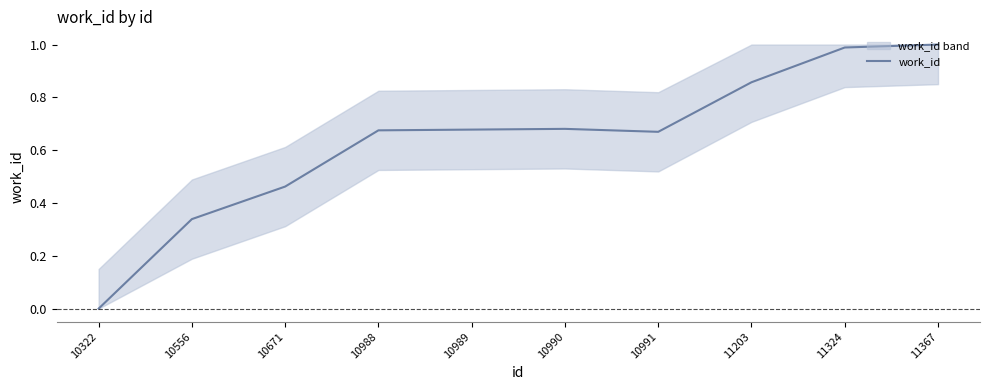

At which label is the value closest to 0?

10322